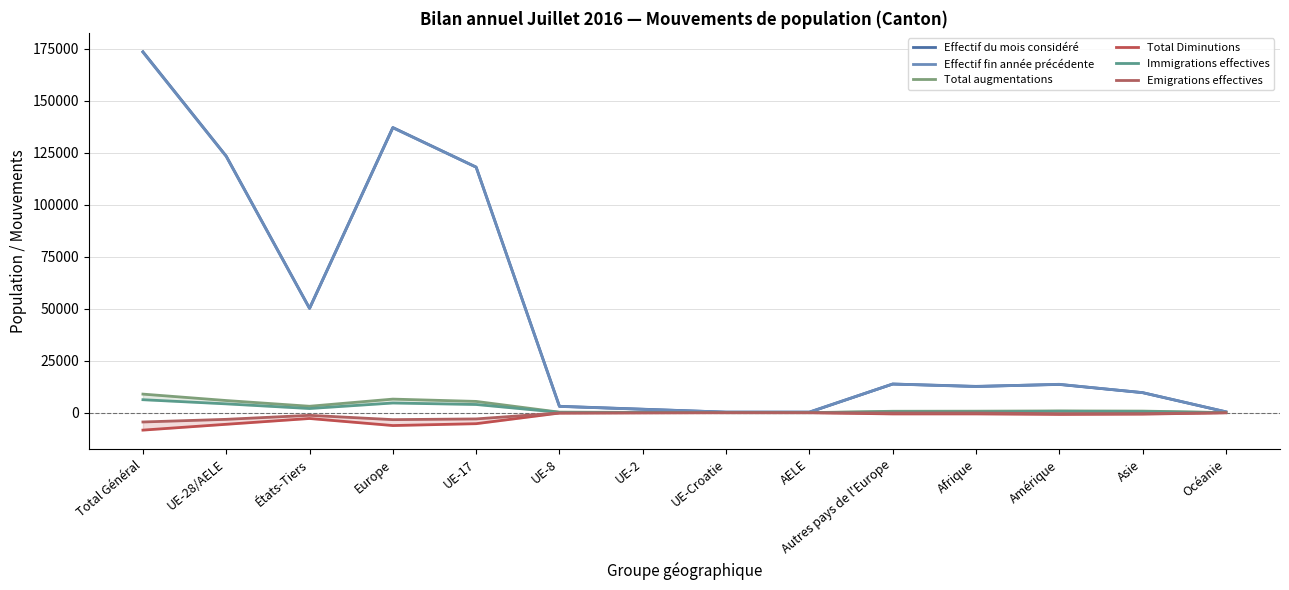

In Total Diminutions, how many points are higher than both neighbors (excluding endpoints)?

2